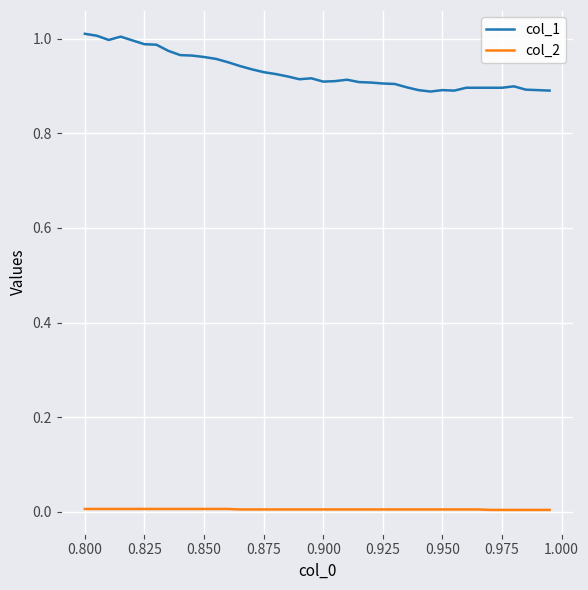

Which series has the widest spread of values?

col_1